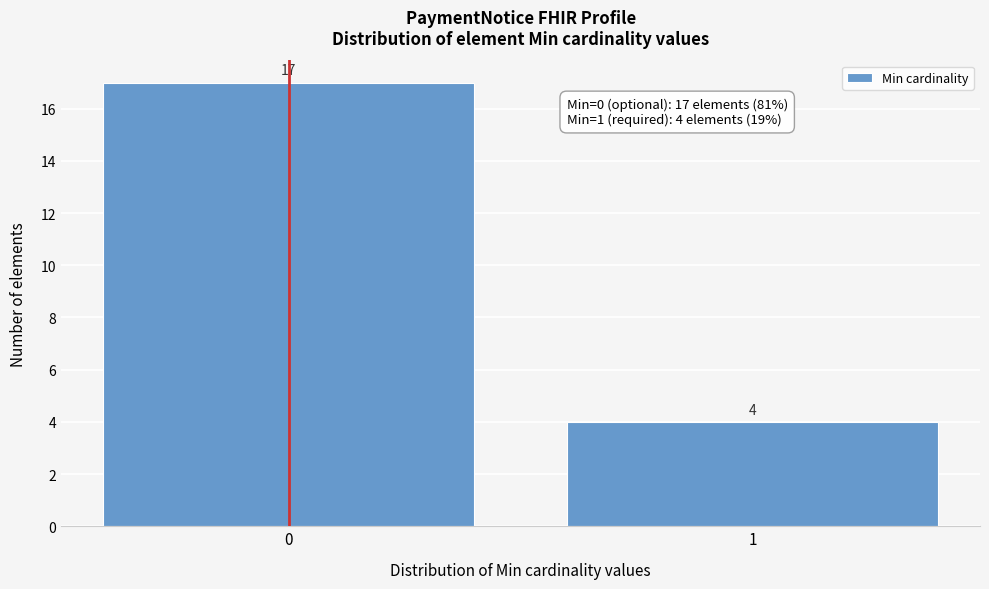

Reading left to right, extract all data points from this chart.

0=17	1=4